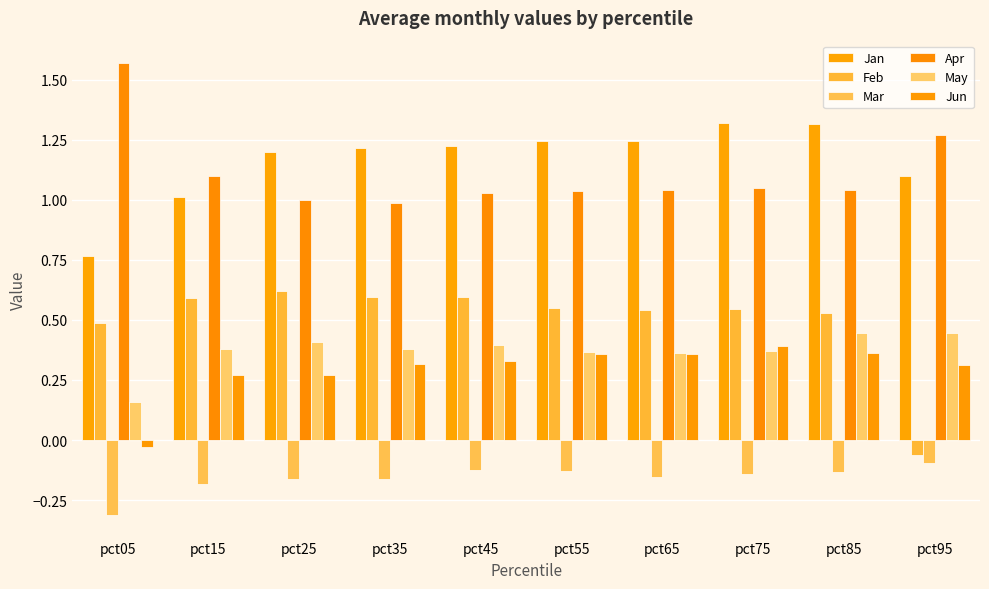

Which series has the widest spread of values?

Feb